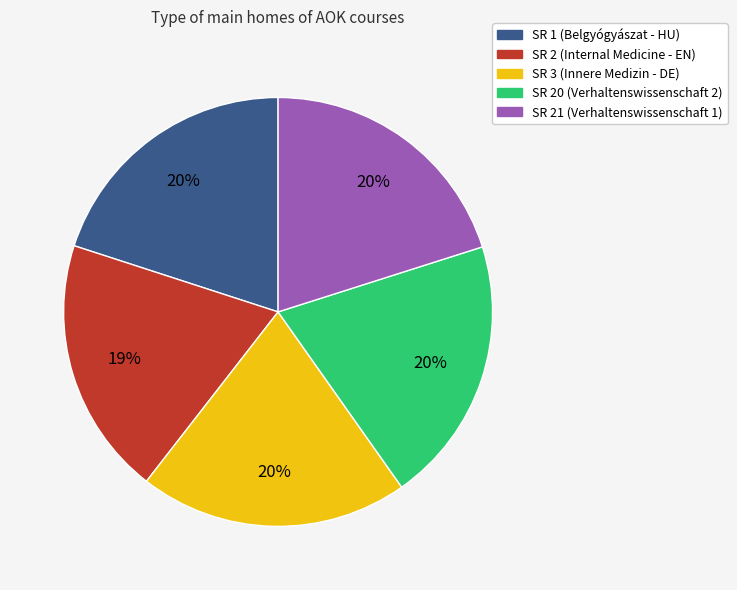

Is it true that SR 2 (Internal Medicine - EN) is 19% of the pie?

True